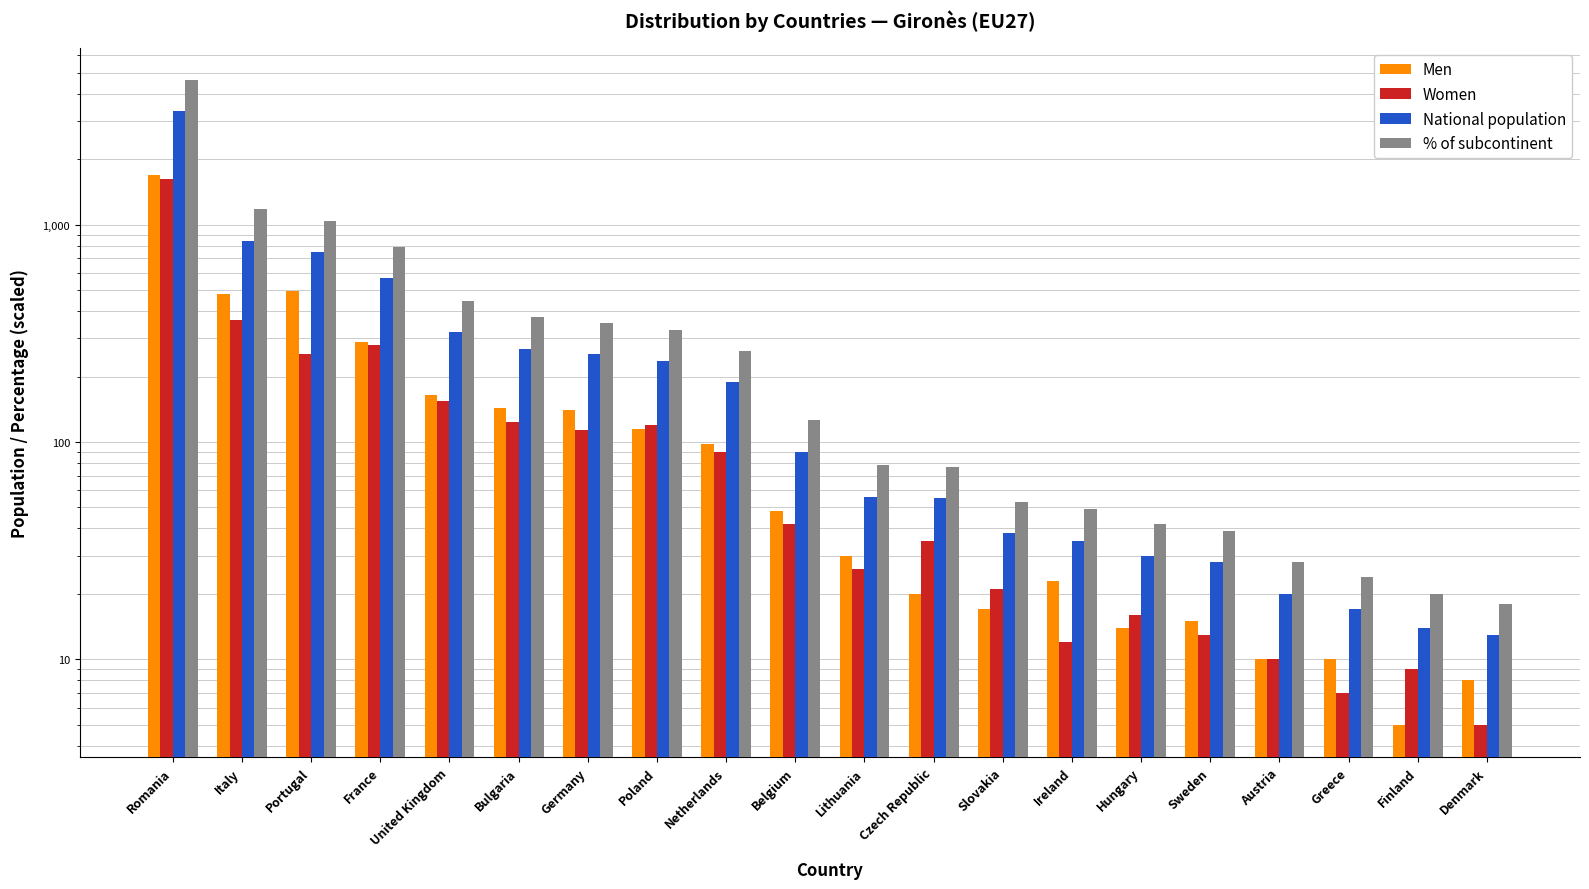

What is the label of the 6th bar from the left?

Bulgaria